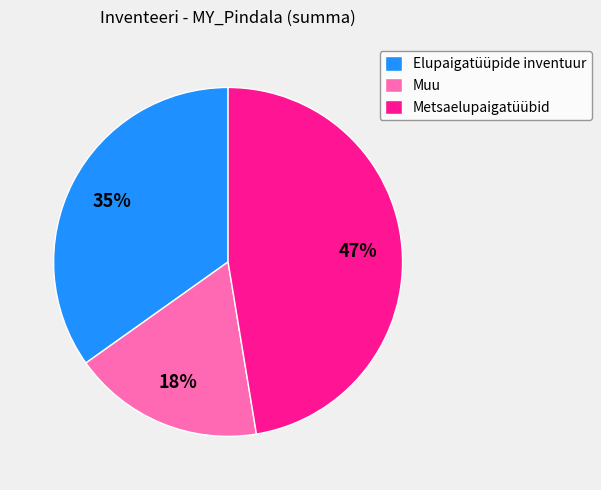

Rank the categories by value from lowest to highest.

Muu, Elupaigatüüpide inventuur, Metsaelupaigatüübid